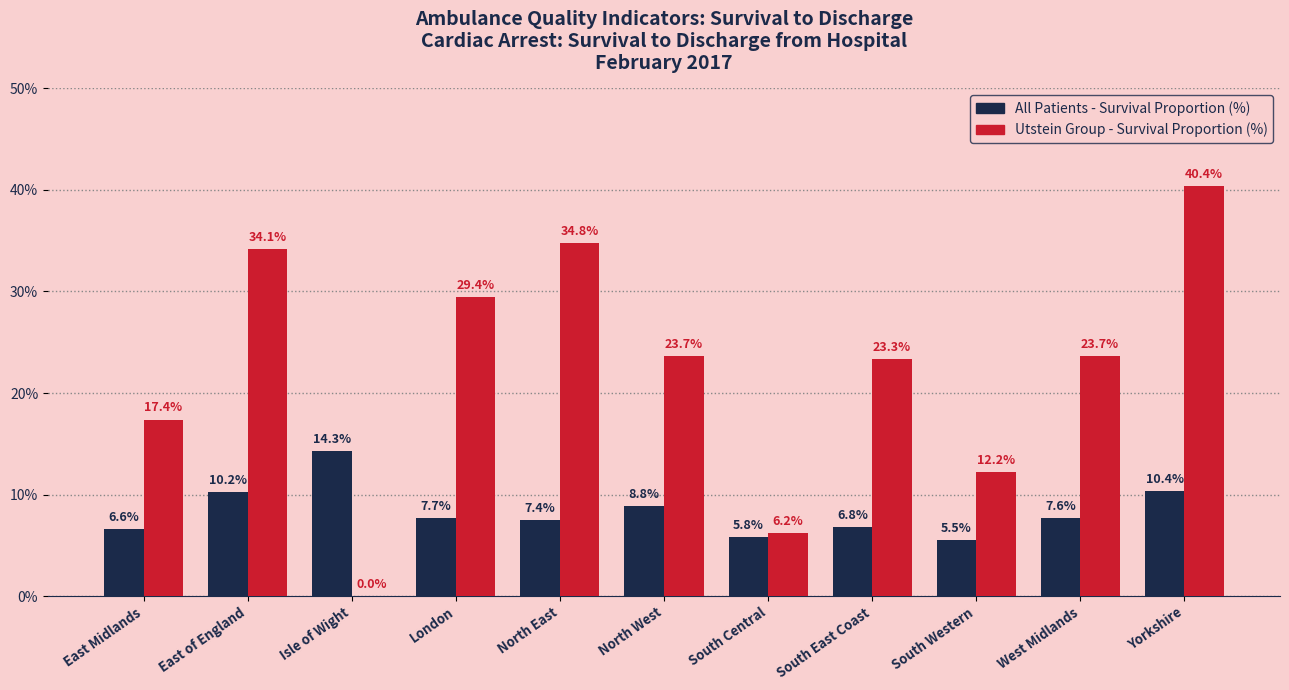

What is the spread (max minus min) of values at South East Coast?

16.5